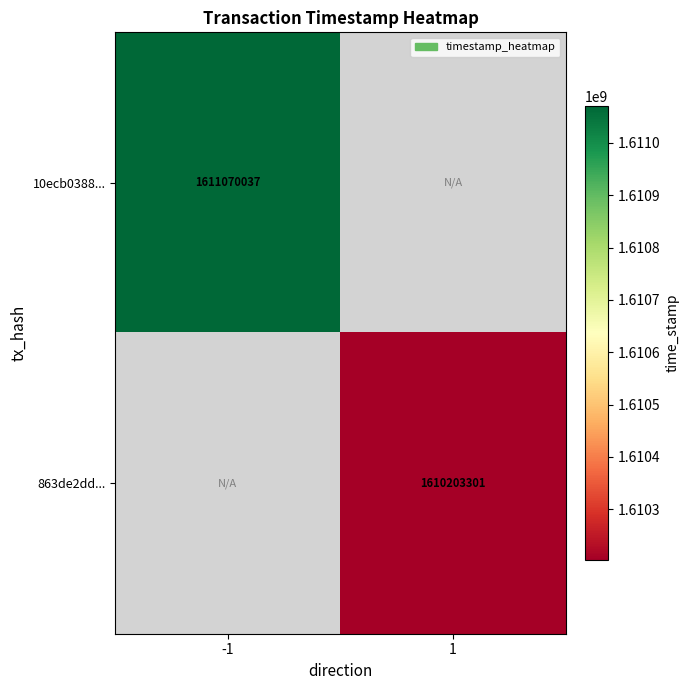

Count the number of data series in this chart.

2